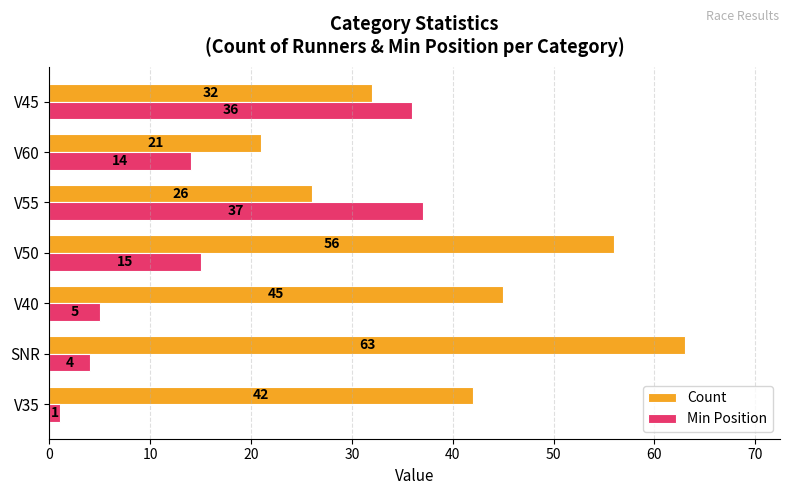

At which label is Count closest to 42?

V35